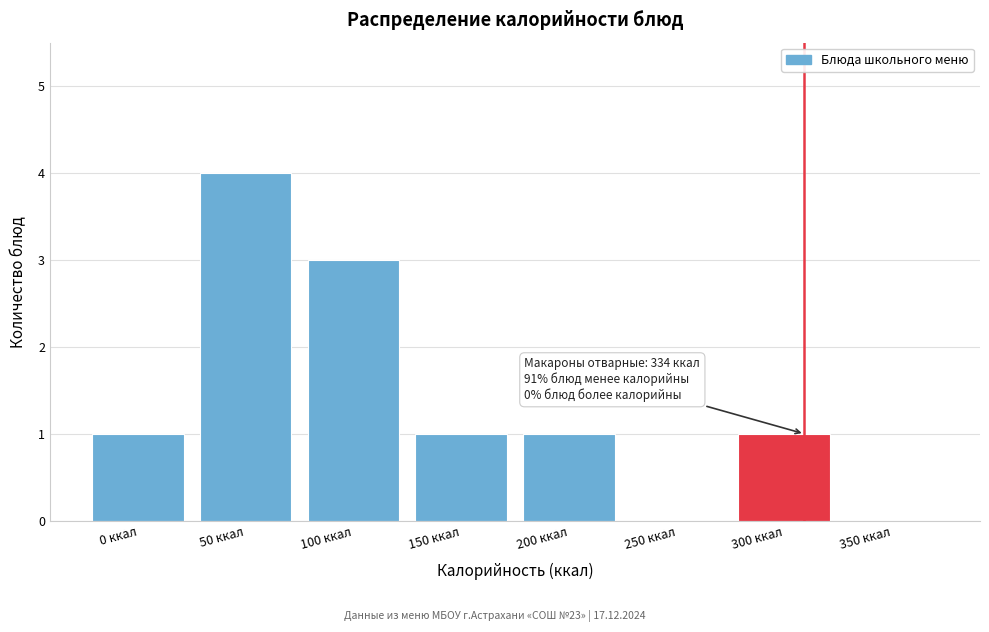

Reading left to right, extract all data points from this chart.

0 ккал=1	50 ккал=4	100 ккал=3	150 ккал=1	200 ккал=1	250 ккал=0	300 ккал=1	350 ккал=0